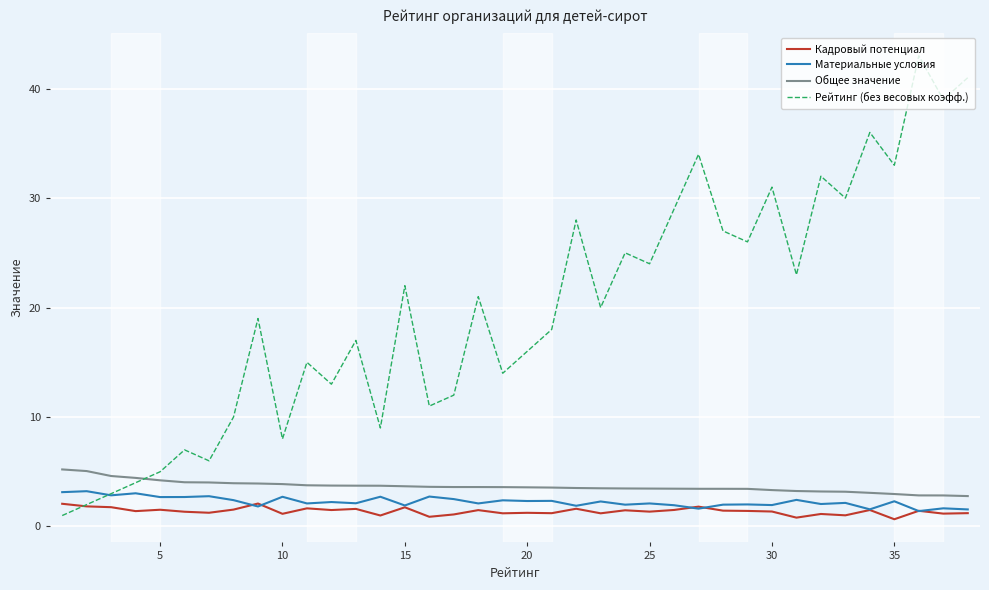

Which series has the largest total across all categories?

Рейтинг (без весовых коэфф.)